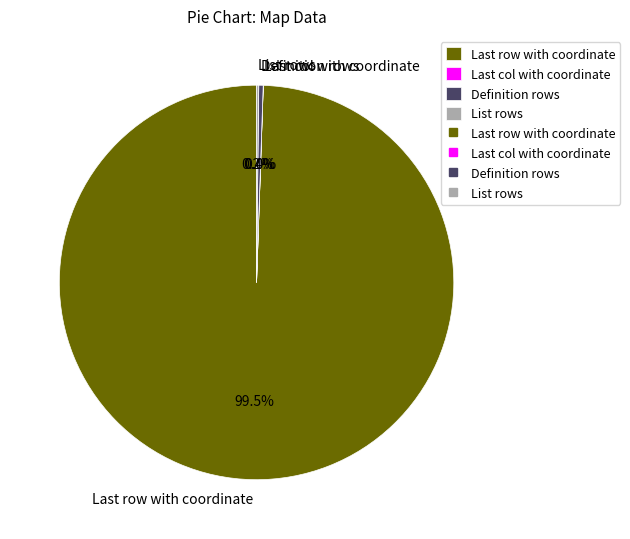

To the nearest percent, what is the difference between the largest and smallest slice percentages?

99%